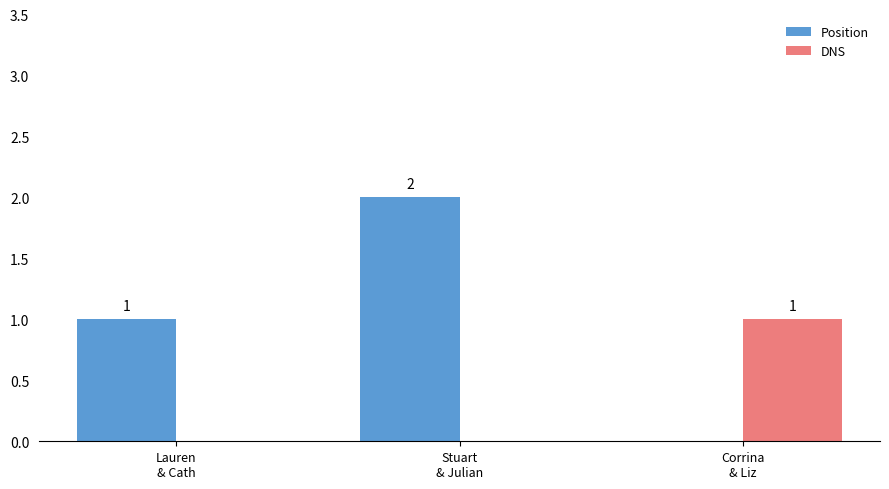

Reading left to right, list all the values displayed in this chart.

Position: Lauren
& Cath=1	Stuart
& Julian=2	Corrina
& Liz=0
DNS: Lauren
& Cath=0	Stuart
& Julian=0	Corrina
& Liz=1